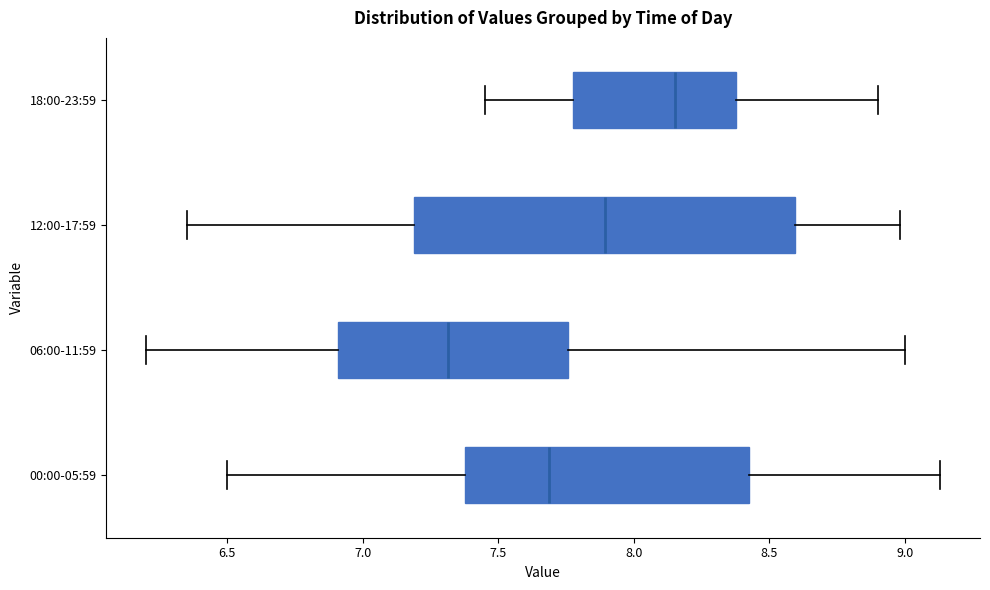

Which box is the widest, from its left edge to its right edge?

12:00-17:59